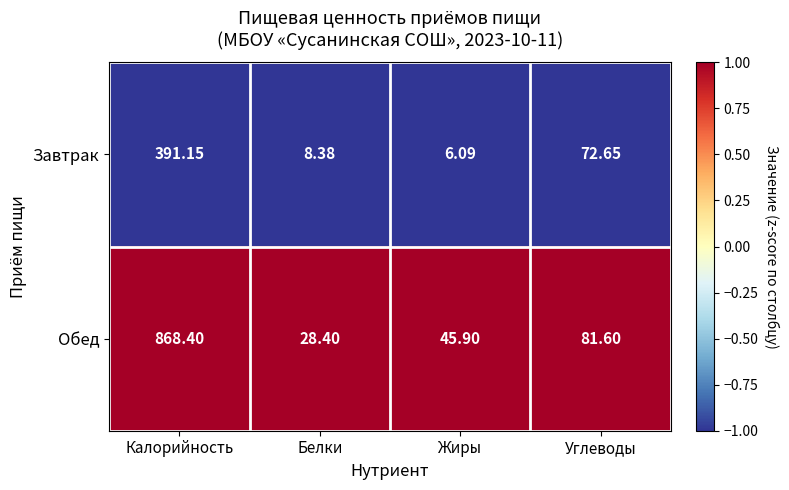

Rank the series by their maximum value, from lowest to highest.

Завтрак, Обед